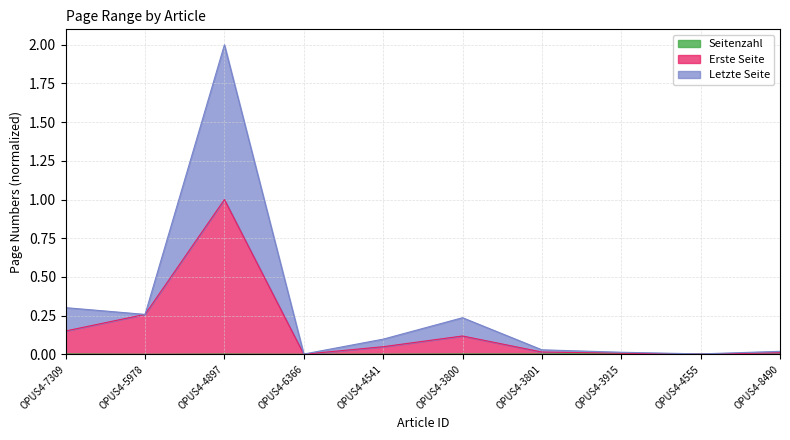

What is the value of the Letzte Seite point at the 2nd from the left?

0.3